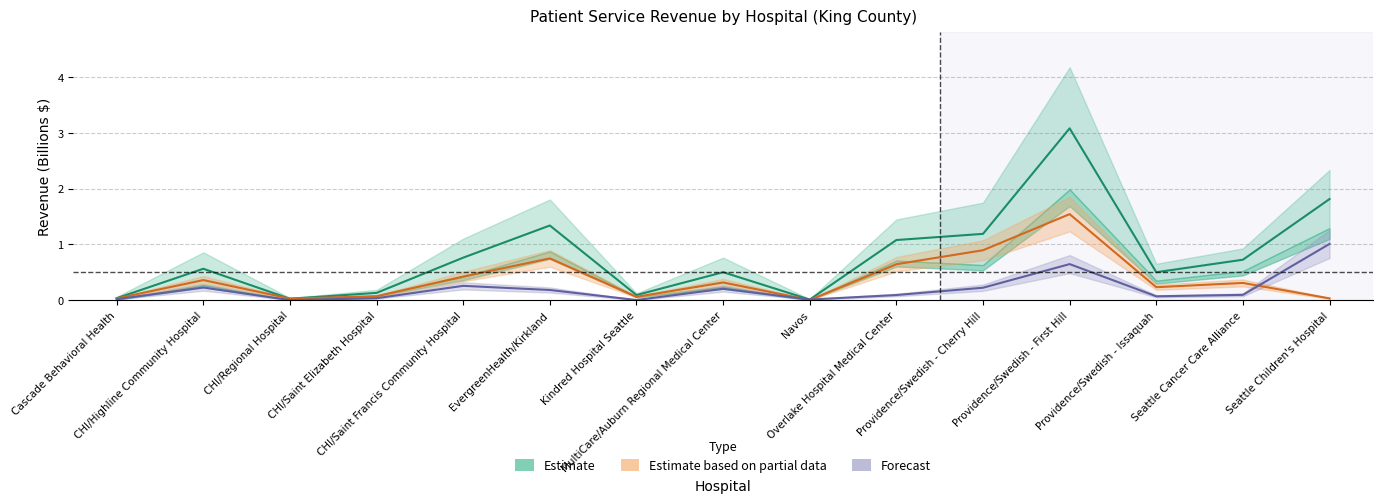

What is the spread (max minus min) of values at Providence/Swedish - First Hill?

2.4